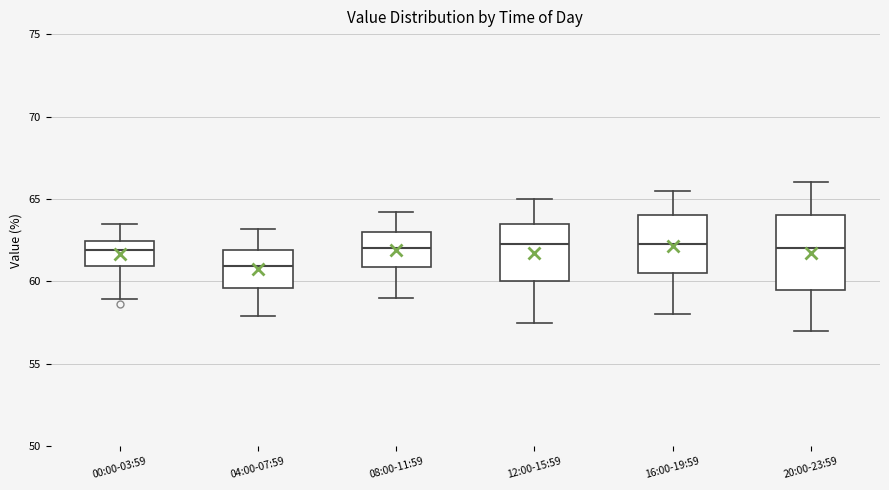

Where does the lower whisker of the box for 08:00-11:59 end on the y-axis? The values are not printed on the chart, so give them approximately, as read against the axis.

59.0